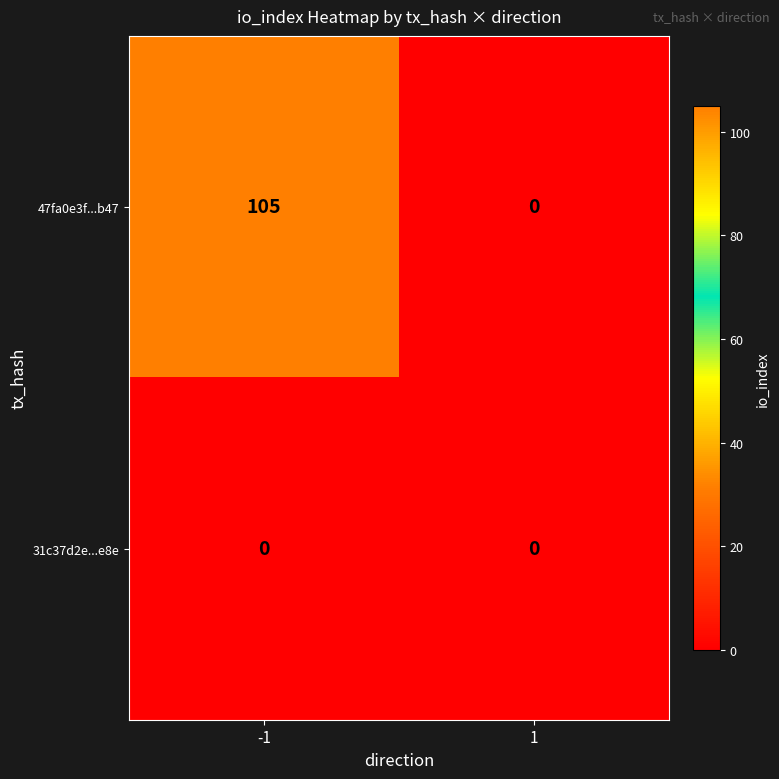

Which series has the largest range (max minus min)?

47fa0e3f...b47